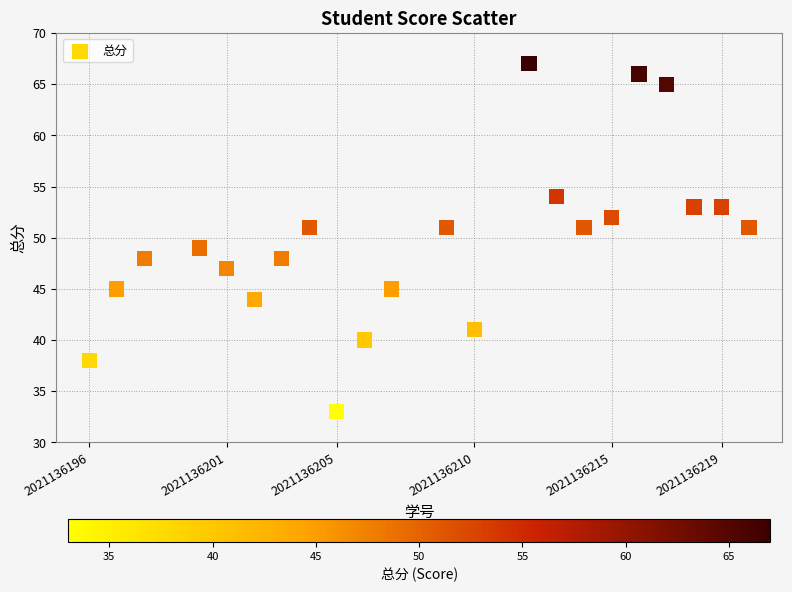

What is the range of Y values (max minus min)?

34